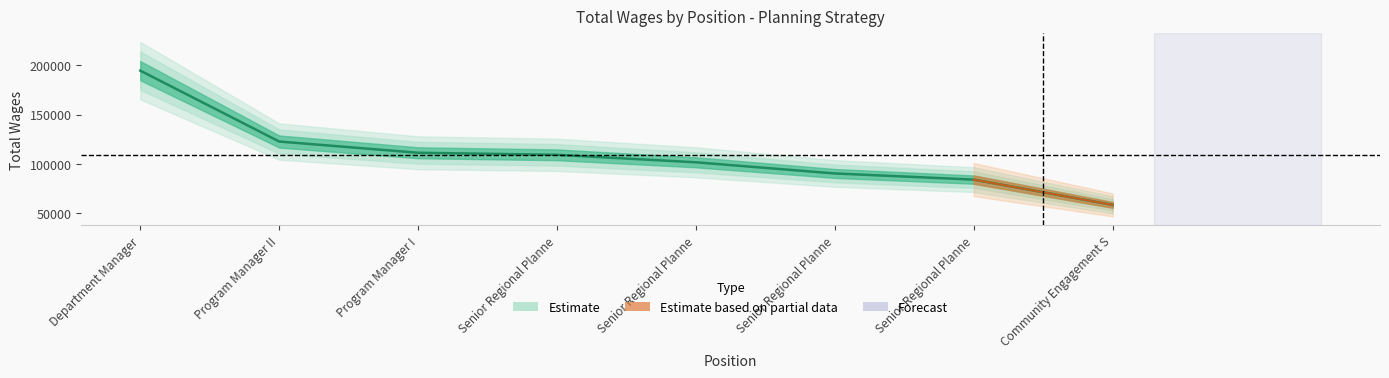

Reading right to left, list all the values displayed in this chart.

58346	83992	90239	101538	109134	111216	122610	194457